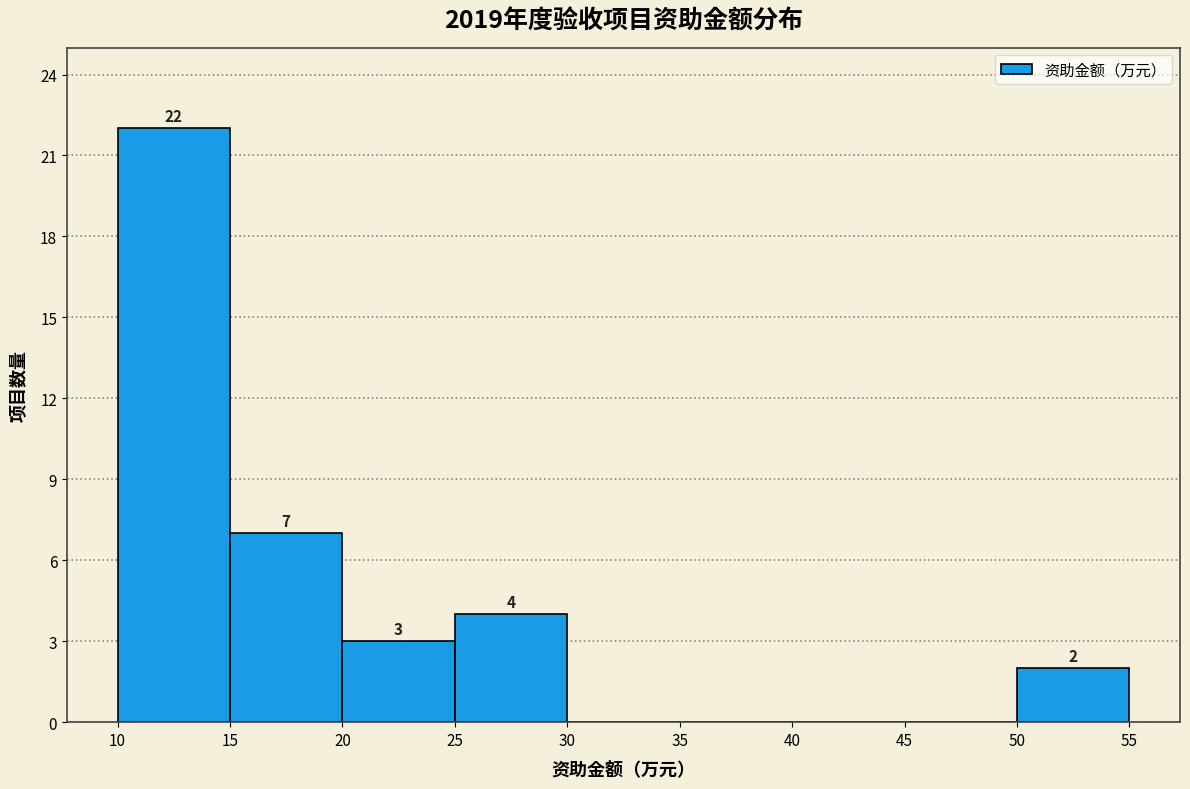

Which range on the x-axis has the tallest bar?

10 to 15